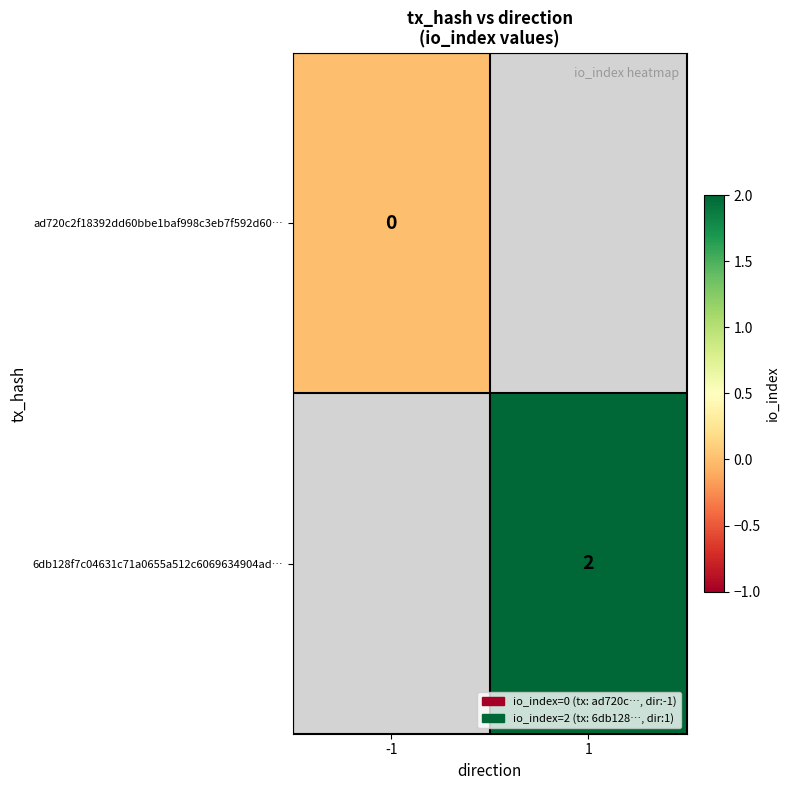

Is the value of ad720c2f18392dd60bbe1baf998c3eb7f592d60… at -1 greater than the value of 6db128f7c04631c71a0655a512c6069634904ad… at 1?

No